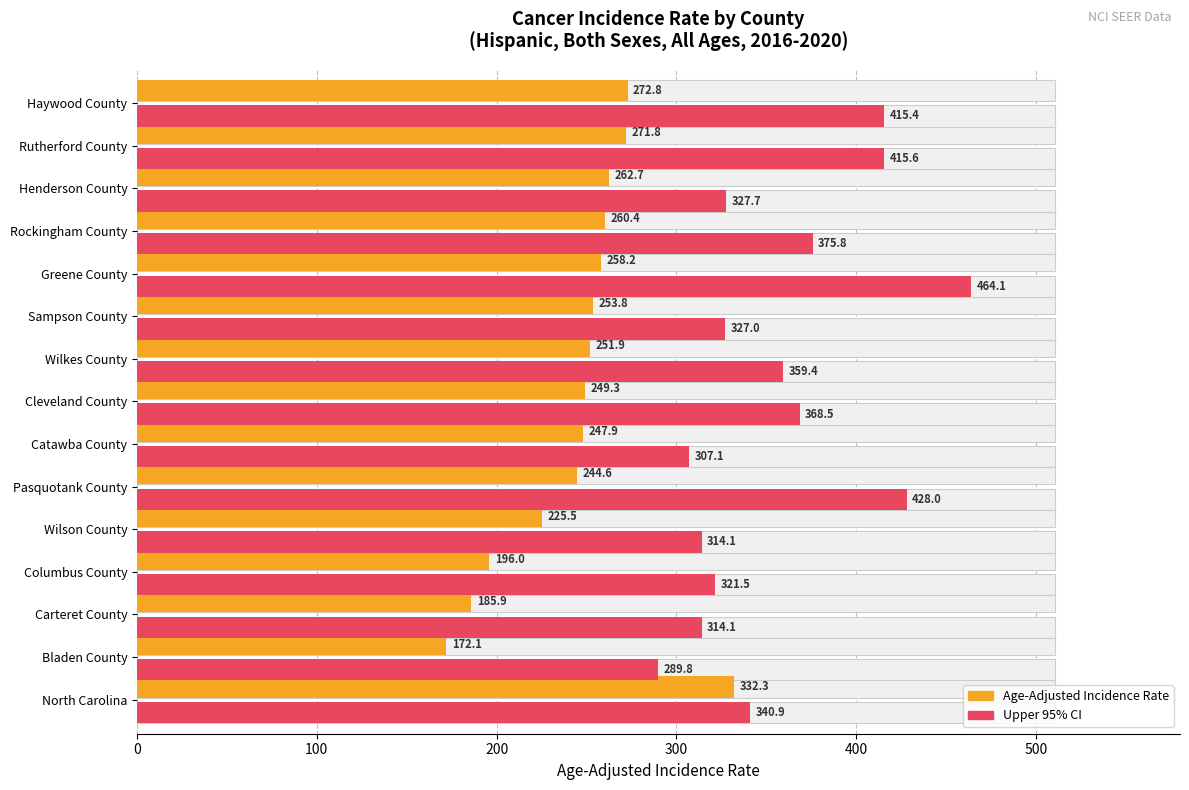

What is the greatest value displayed?

464.1